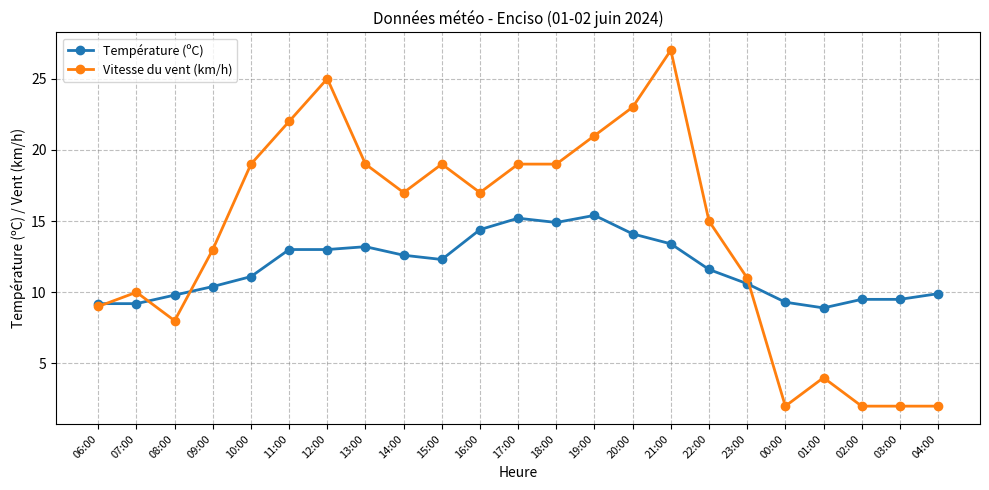

True or false: Vitesse du vent (km/h) and Température (ºC) cross at least once.

True